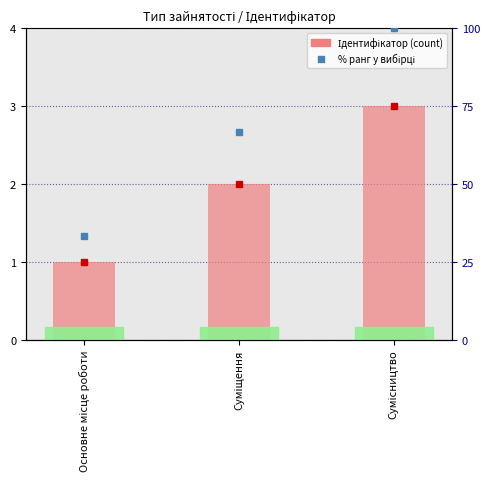

Between Основне місце роботи and Сумісництво, which is larger?

Сумісництво